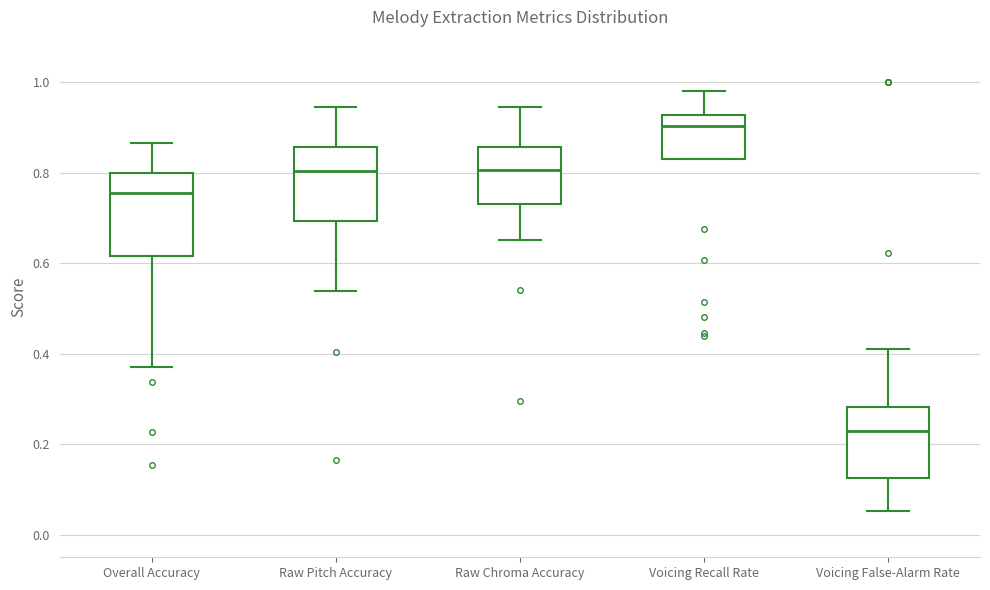

Reading left to right, read every box against the y-axis: the position of its median line, the range the box covers, and the ends of its whiskers. The values are not printed on the chart, so give them approximately, as read against the axis.

Overall Accuracy: median 0.76, box 0.62 to 0.80, whiskers 0.38 to 0.86
Raw Pitch Accuracy: median 0.80, box 0.70 to 0.86, whiskers 0.54 to 0.94
Raw Chroma Accuracy: median 0.80, box 0.74 to 0.86, whiskers 0.66 to 0.94
Voicing Recall Rate: median 0.90, box 0.84 to 0.92, whiskers 0.84 to 0.98
Voicing False-Alarm Rate: median 0.22, box 0.12 to 0.28, whiskers 0.06 to 0.42